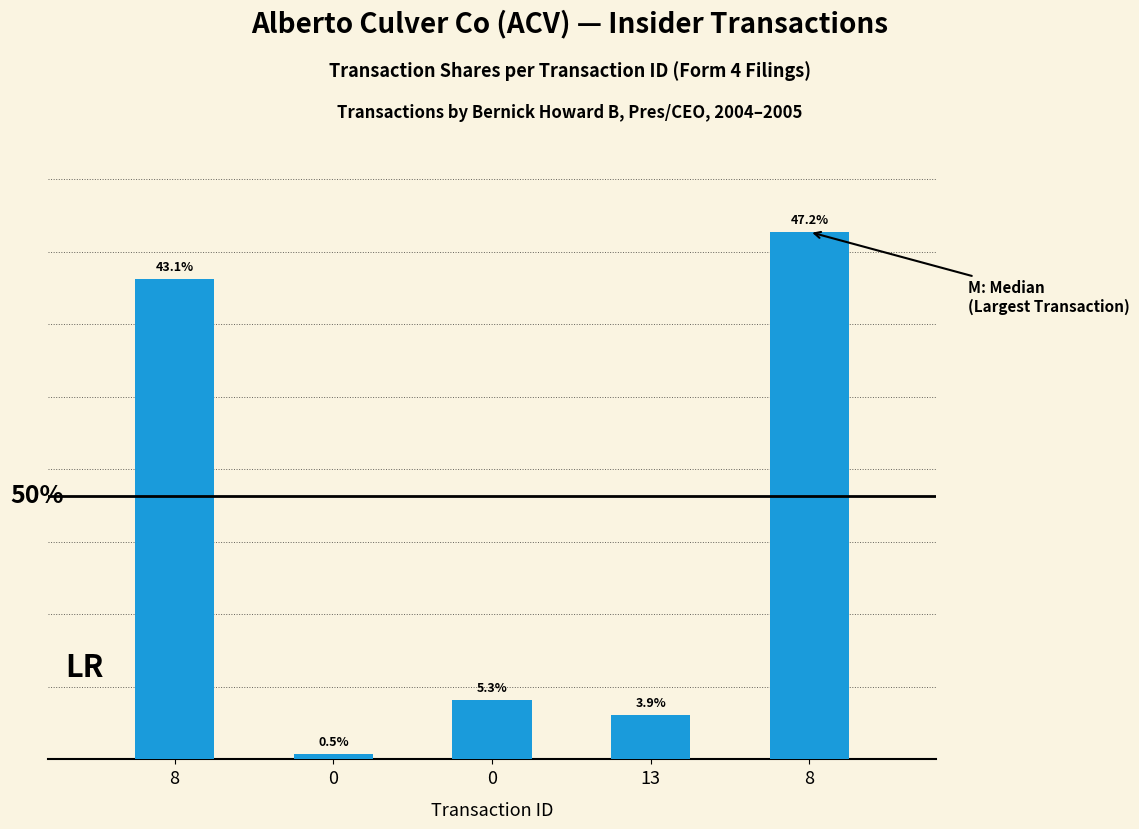

What is the value of the 5th bar from the left?

1300000